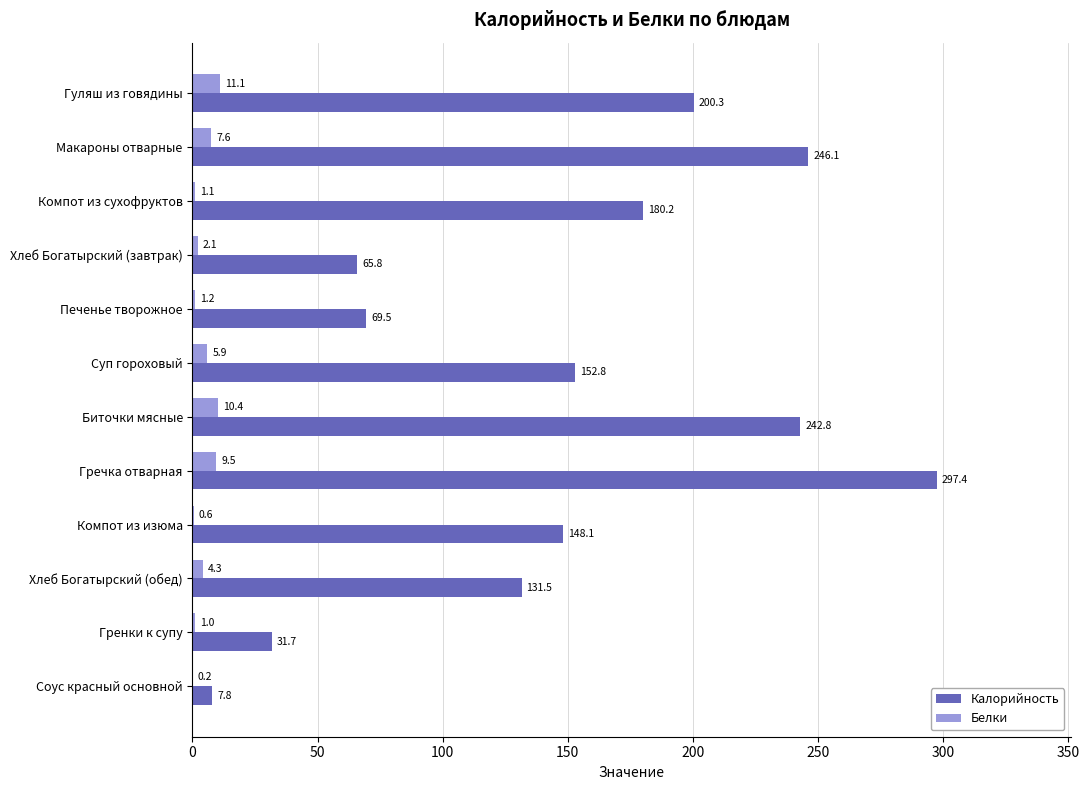

What is the sum of the Белки values at Хлеб Богатырский (завтрак) and Макароны отварные?

9.7